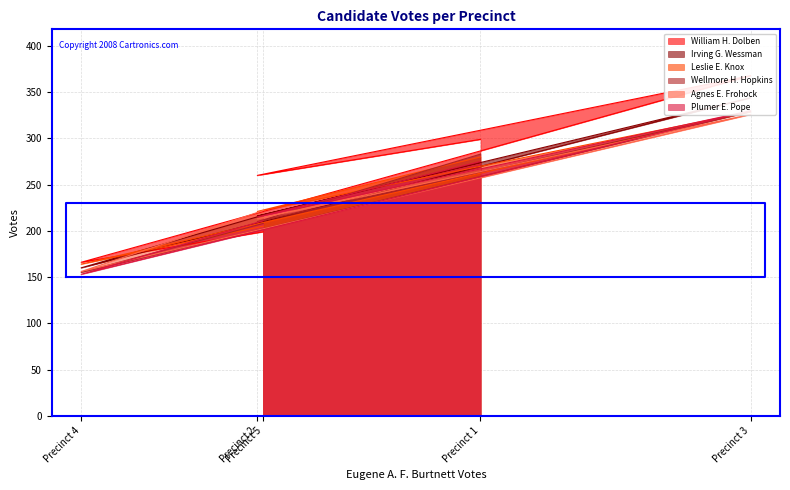

What value does the Wellmore H. Hopkins series have at Precinct 3, to the nearest 50?

350